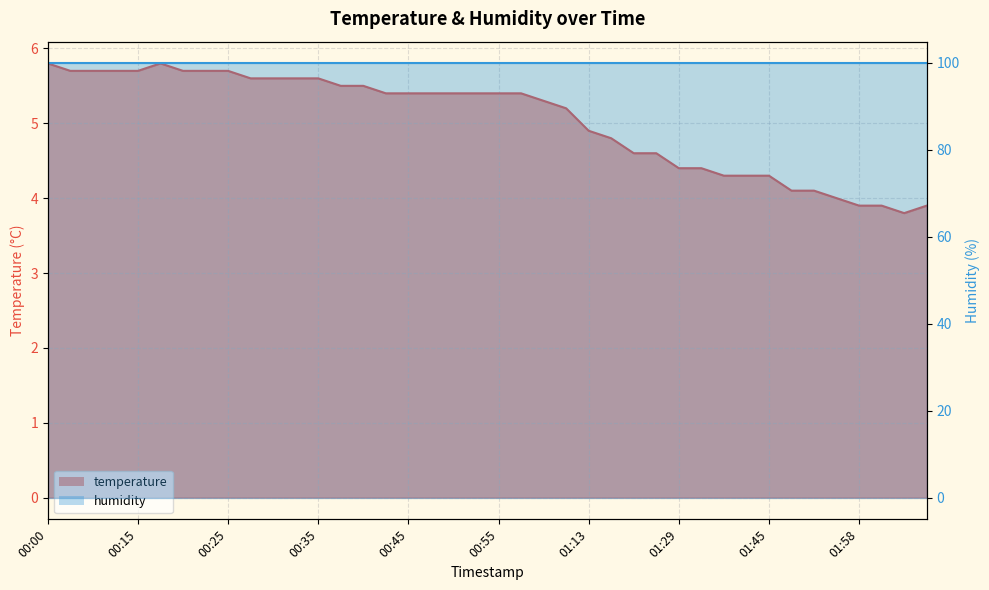

Reading left to right, list all the values displayed in this chart.

00:00=5.8	00:02=5.7	00:07=5.7	00:10=5.7	00:15=5.7	00:17=5.8	00:20=5.7	00:22=5.7	00:25=5.7	00:27=5.6	00:30=5.6	00:32=5.6	00:35=5.6	00:37=5.5	00:40=5.5	00:42=5.4	00:45=5.4	00:47=5.4	00:50=5.4	00:53=5.4	00:55=5.4	00:58=5.4	01:00=5.3	01:05=5.2	01:13=4.9	01:16=4.8	01:24=4.6	01:27=4.6	01:29=4.4	01:32=4.4	01:34=4.3	01:42=4.3	01:45=4.3	01:47=4.1	01:50=4.1	01:53=4.0	01:58=3.9	02:00=3.9	02:03=3.8	02:05=3.9